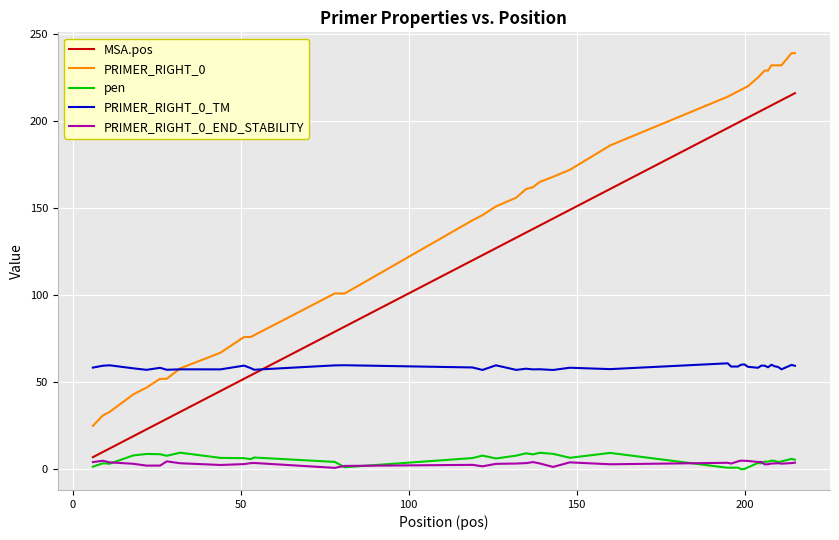

True or false: PRIMER_RIGHT_0 and PRIMER_RIGHT_0_END_STABILITY intersect in this chart.

False